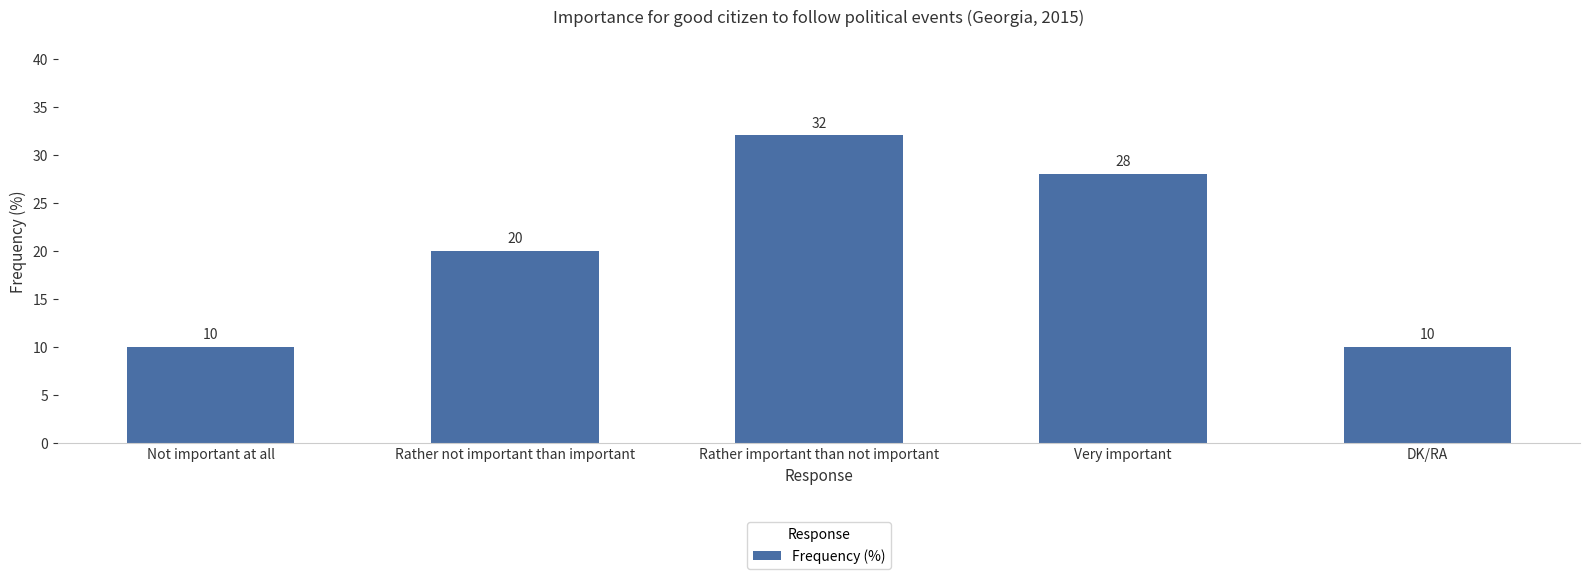

Are the bars horizontal?

No